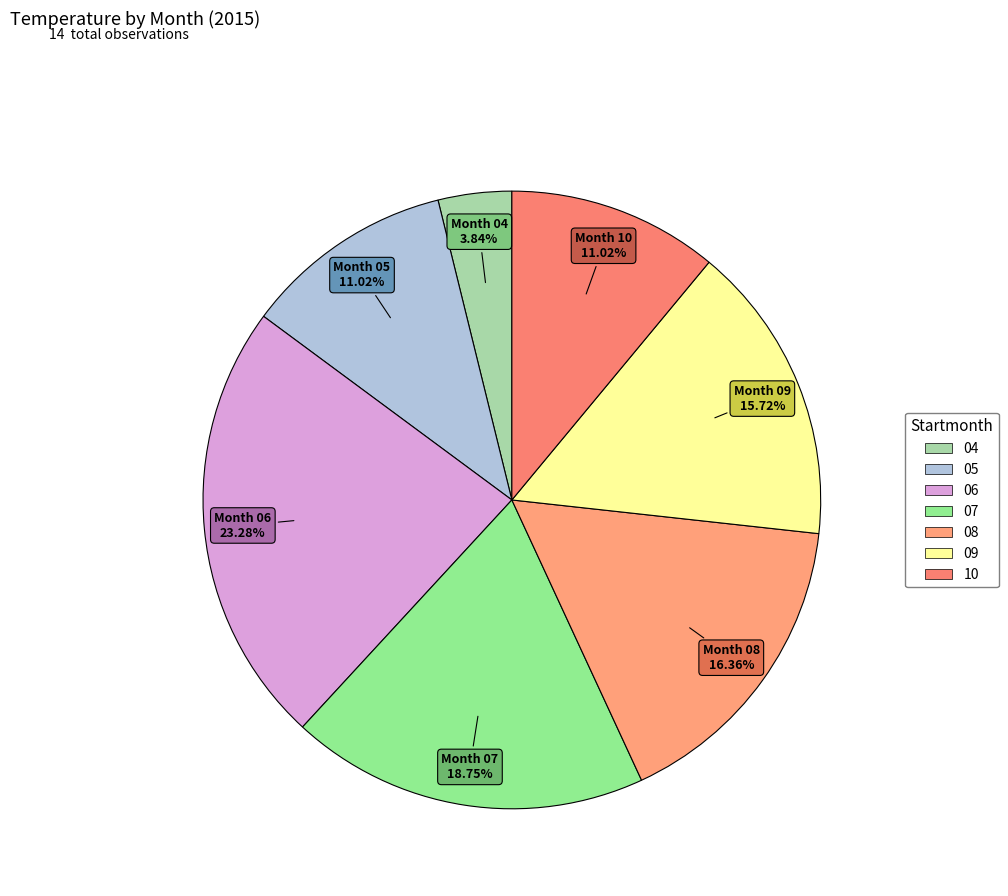

To the nearest percent, what portion does 08 represent?

16%